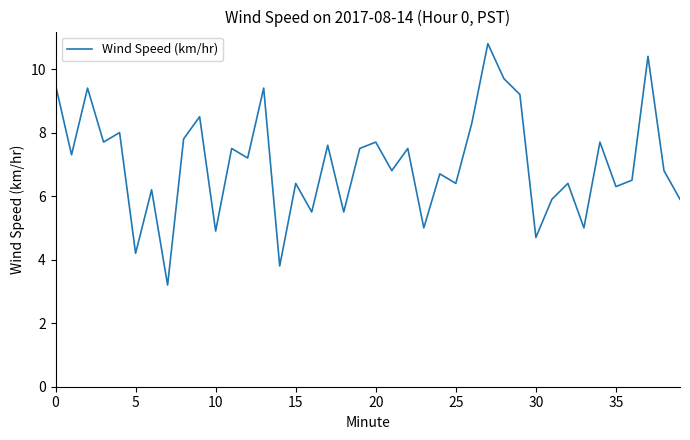

What is the difference between the second highest and minimum values?

7.2